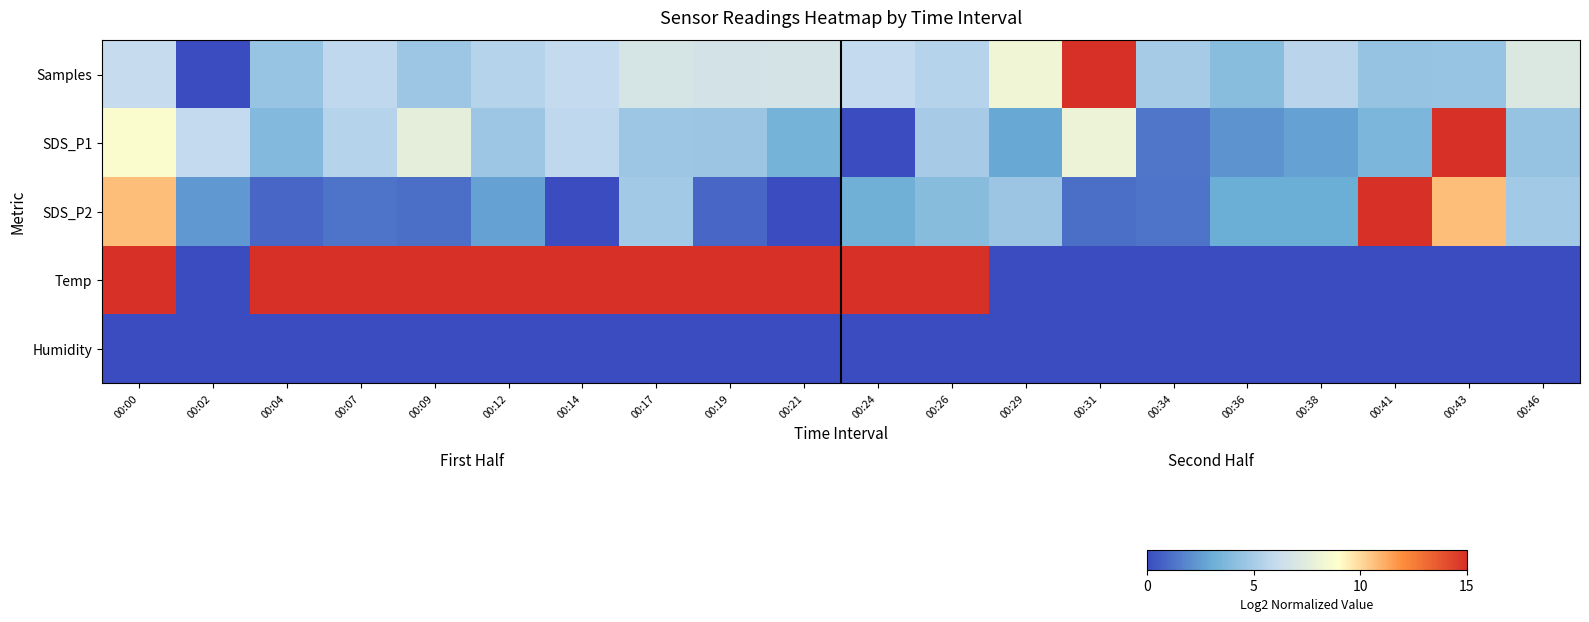

Rank the series by their maximum value, from highest to lowest.

SDS_P1, SDS_P2, Temp, Samples, Humidity